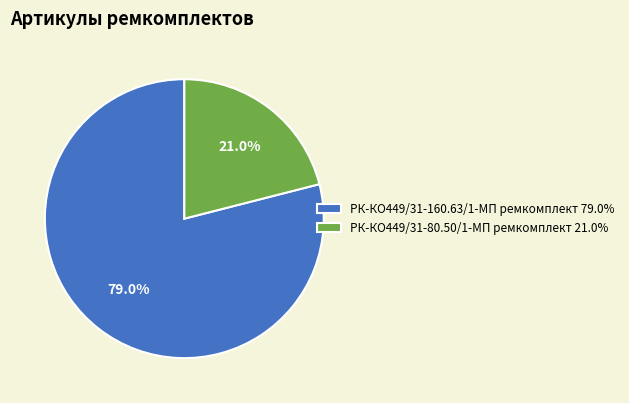

Is РК-КО449/31-80.50/1-МП ремкомплект the majority of the pie?

No